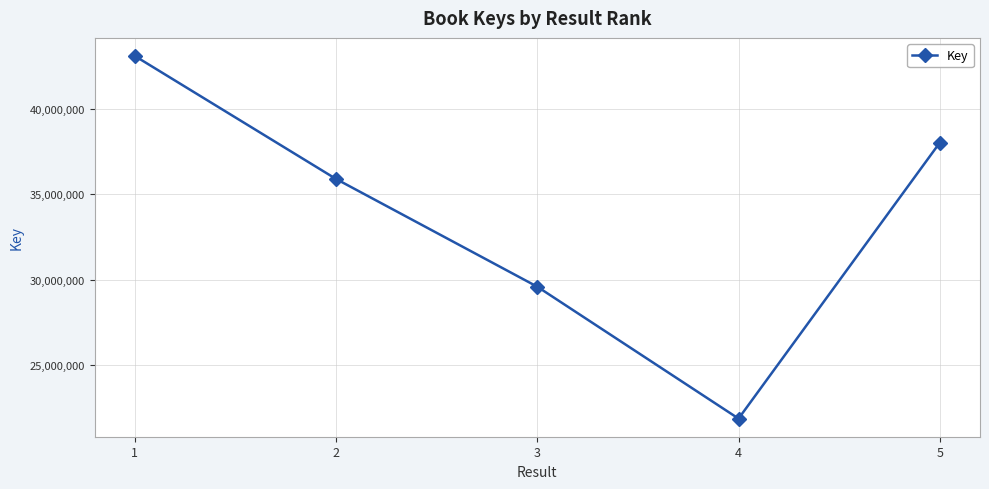

Is it true that the value at 2 is 47637970?

False